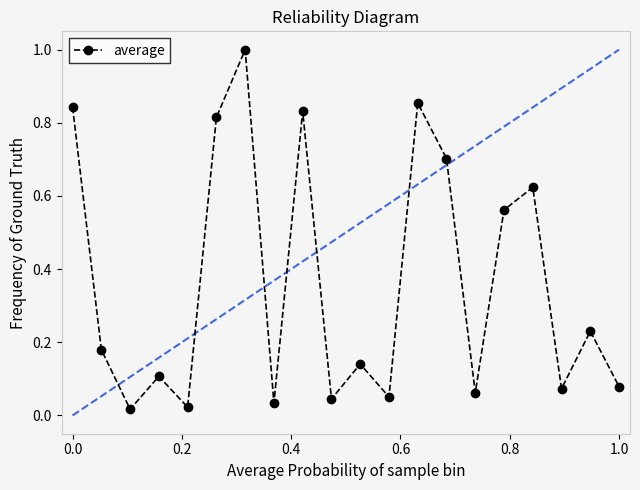

What is the sum of all values?

7.3